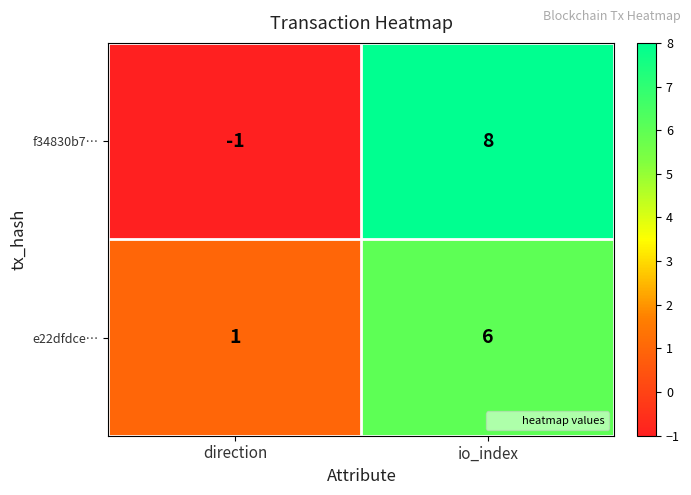

Which series changed the most between direction and io_index?

f34830b7…